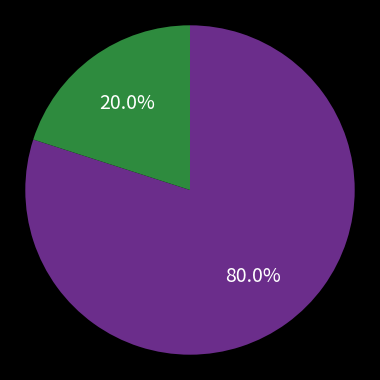

Is there any slice that represents more than half of the pie?

Yes